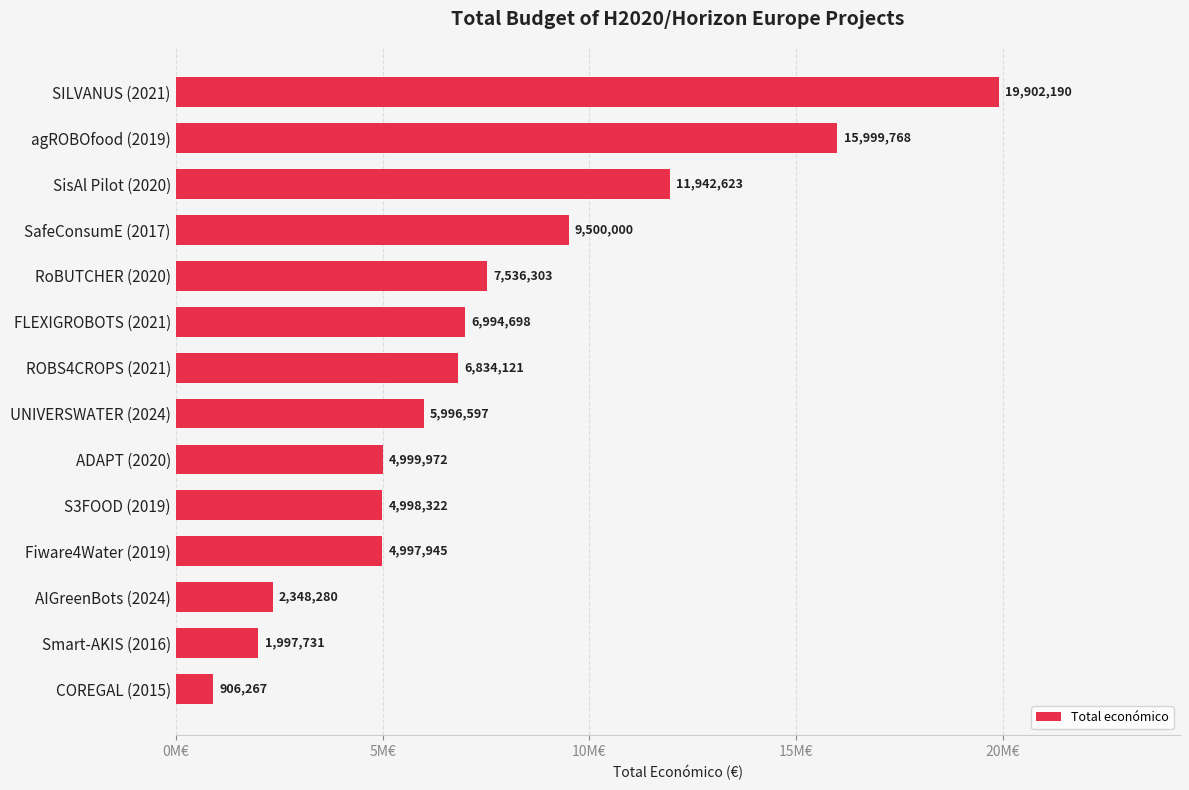

List the labels in order of value, largest first.

SILVANUS (2021), agROBOfood (2019), SisAl Pilot (2020), SafeConsumE (2017), RoBUTCHER (2020), FLEXIGROBOTS (2021), ROBS4CROPS (2021), UNIVERSWATER (2024), ADAPT (2020), S3FOOD (2019), Fiware4Water (2019), AIGreenBots (2024), Smart-AKIS (2016), COREGAL (2015)